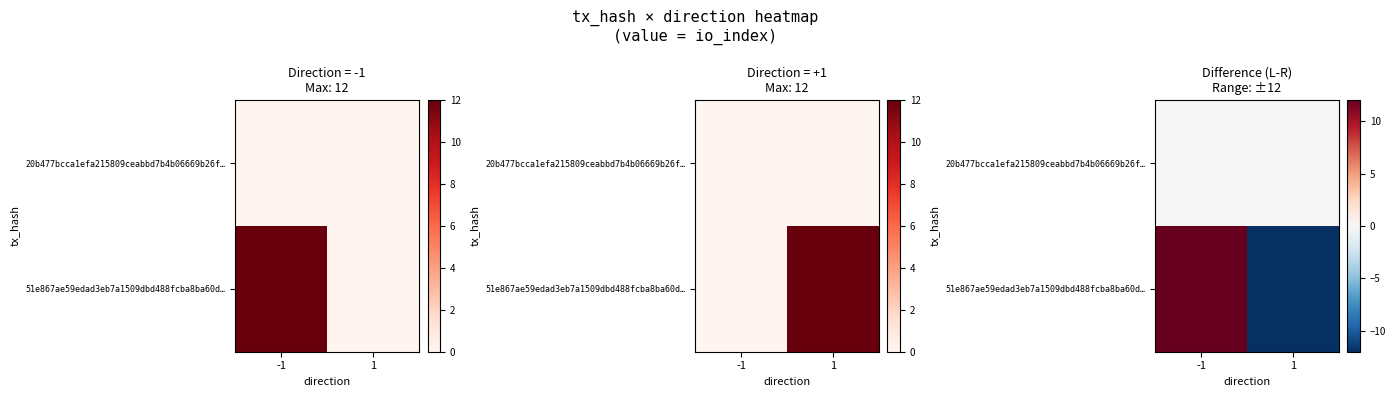

What is the greatest value displayed?

12